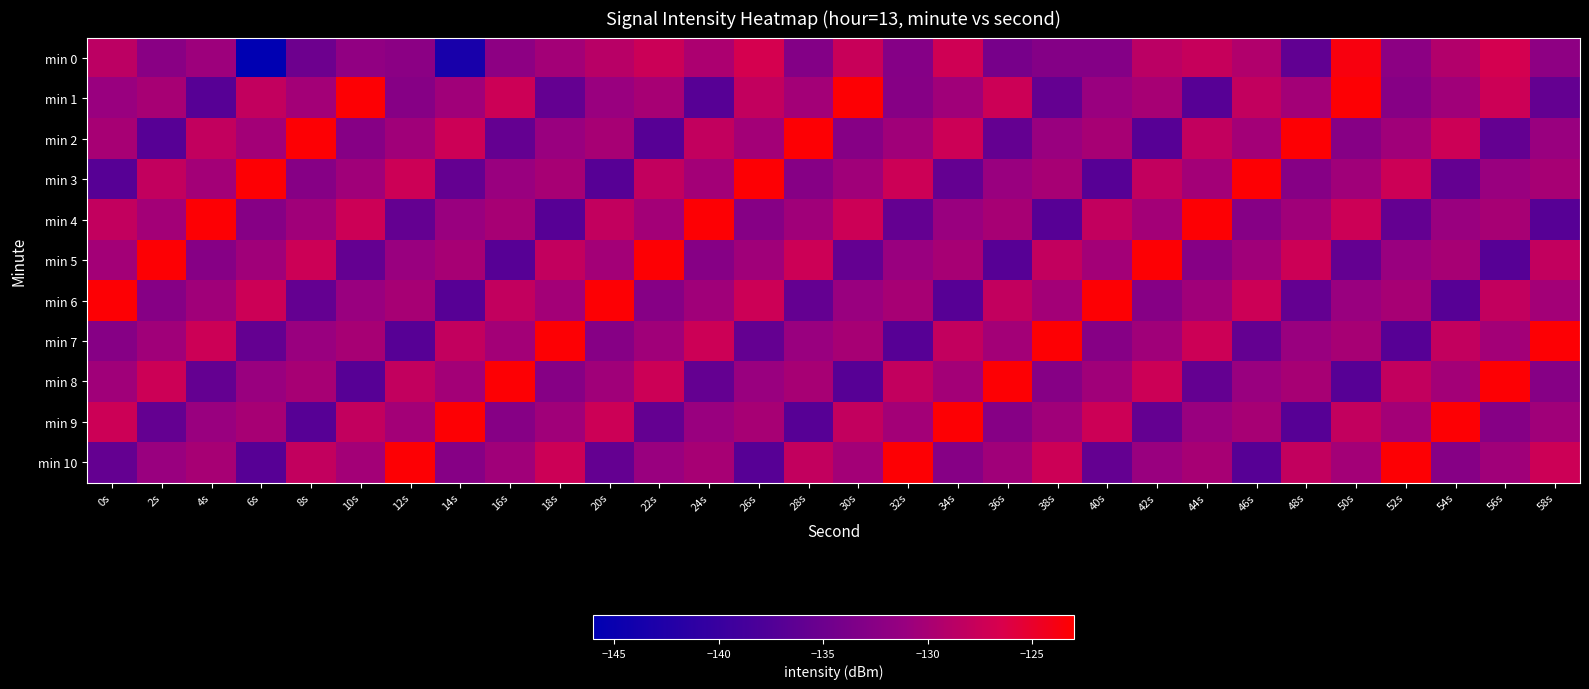

What is the minimum value shown in the chart?

-146.1